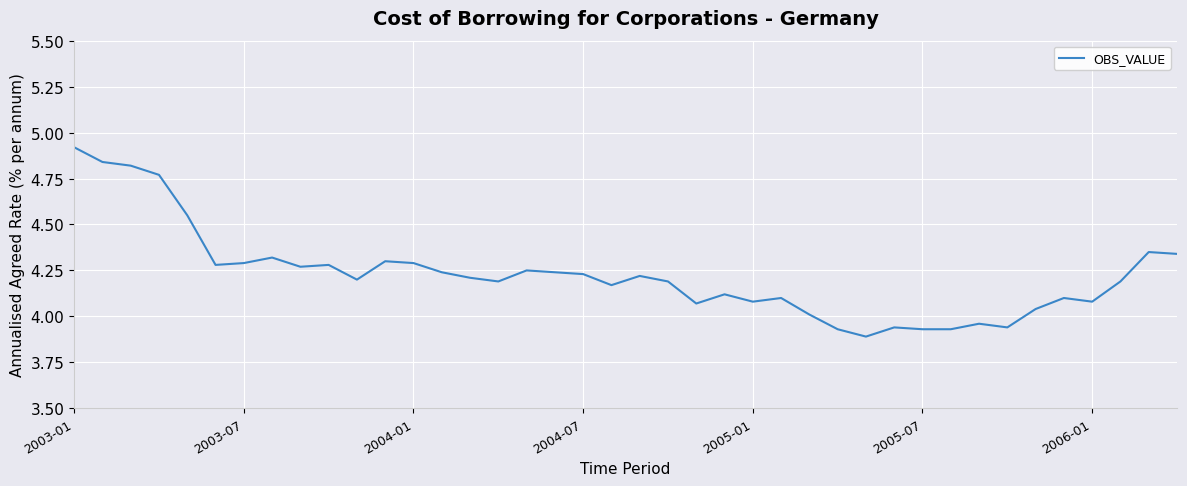

What is the difference between the maximum and minimum values?

1.0